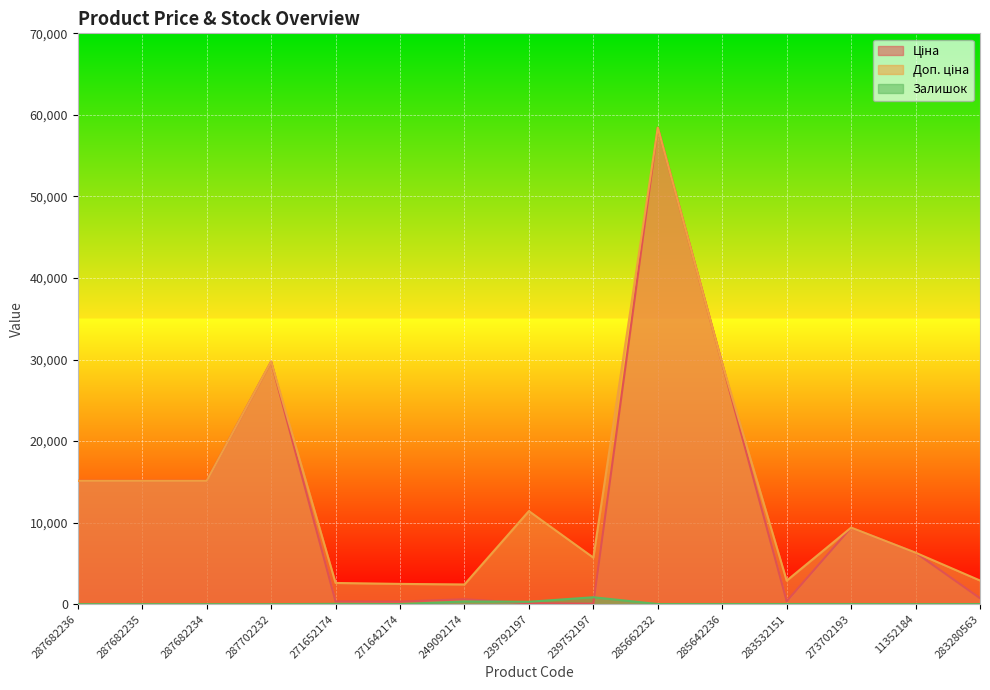

True or false: Залишок has more than 1 interior local peaks.

True